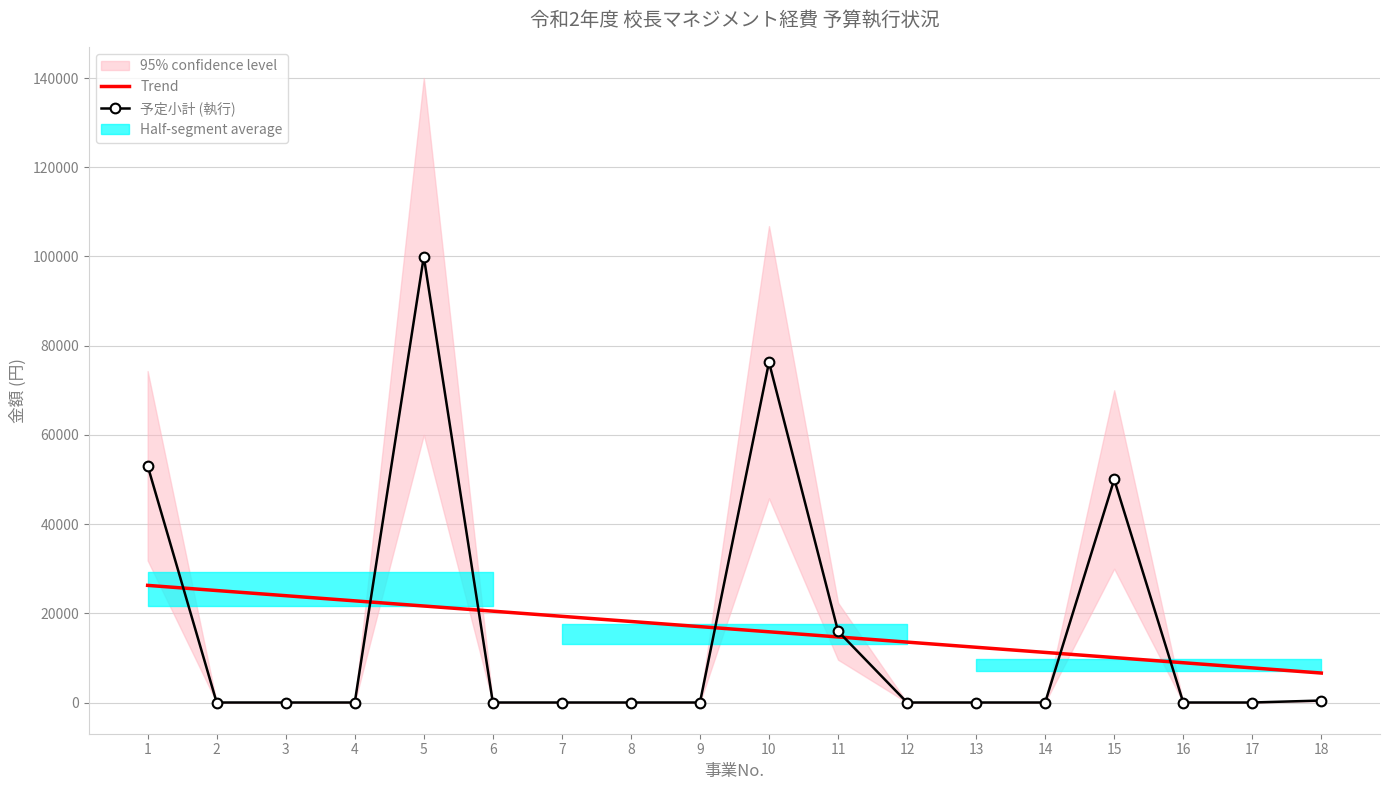

Reading right to left, extract all data points from this chart.

Trend: 18=6603.4	17=7759.7	16=8915.9	15=10072.1	14=11228.4	13=12384.6	12=13540.9	11=14697.1	10=15853.3	9=17009.6	8=18165.8	7=19322.0	6=20478.3	5=21634.5	4=22790.7	3=23947.0	2=25103.2	1=26259.5
予定小計 (執行): 18=440.0	17=0.0	16=0.0	15=50000.0	14=0.0	13=0.0	12=0.0	11=15980.0	10=76294.0	9=0.0	8=0.0	7=0.0	6=0.0	5=99972.0	4=0.0	3=0.0	2=0.0	1=53080.0